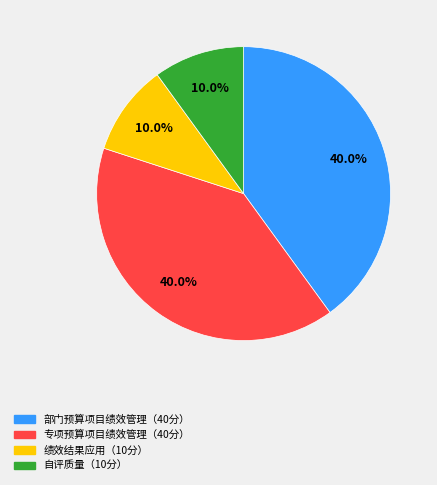

How many slices are in this pie chart?

4